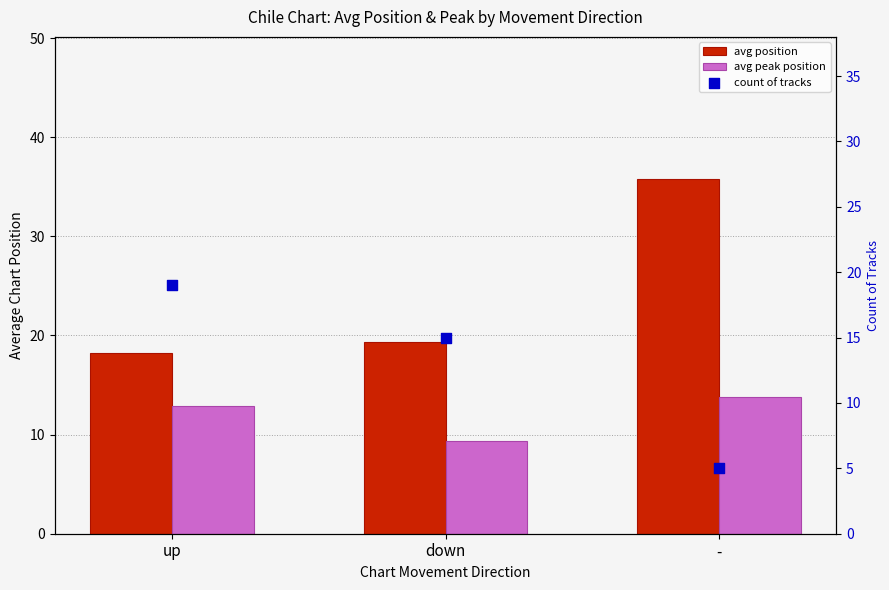

Which series contains the lowest Y value?

count of tracks